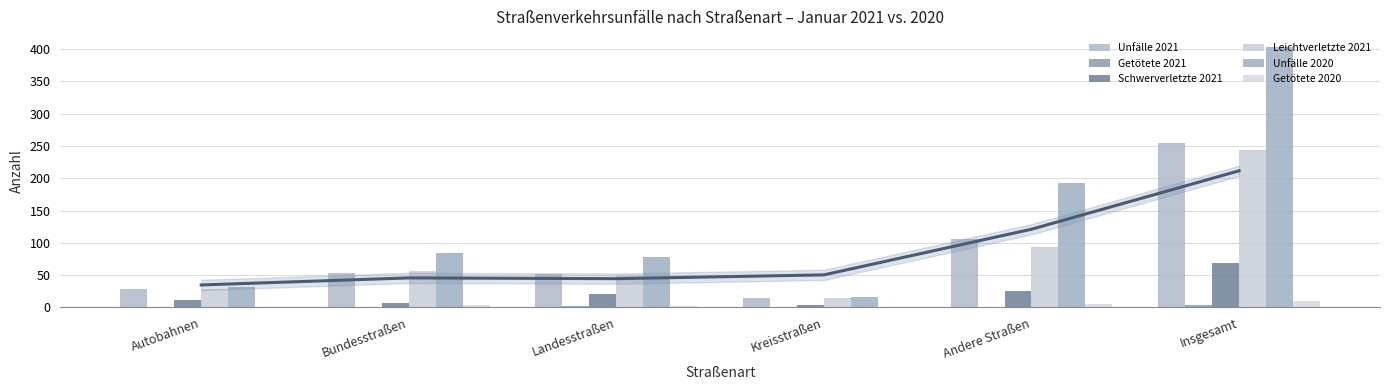

Does the chart contain any negative values?

No